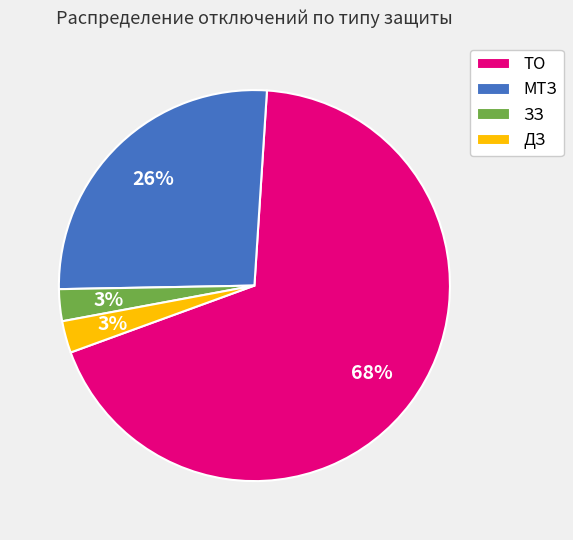

The ТО slice represents 68% of the pie. True or false?

True